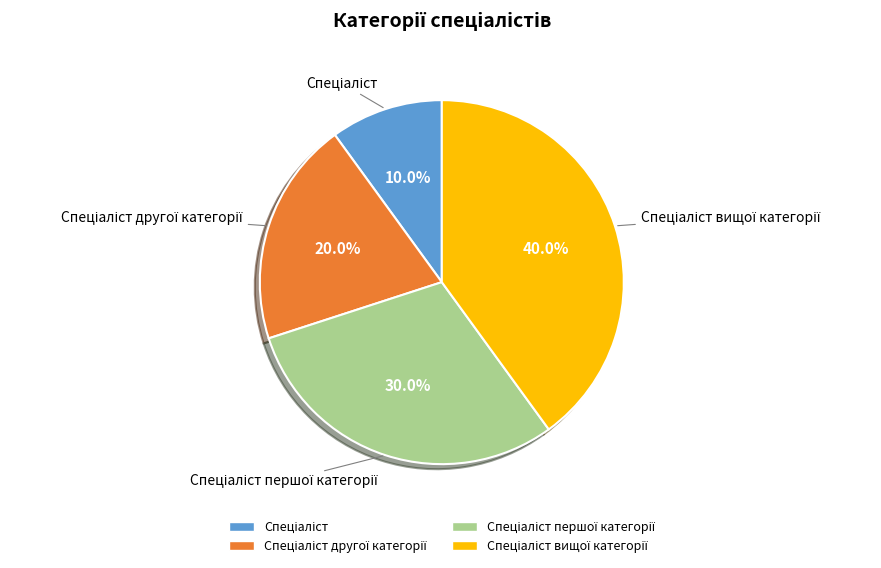

Is there any slice that represents more than half of the pie?

No